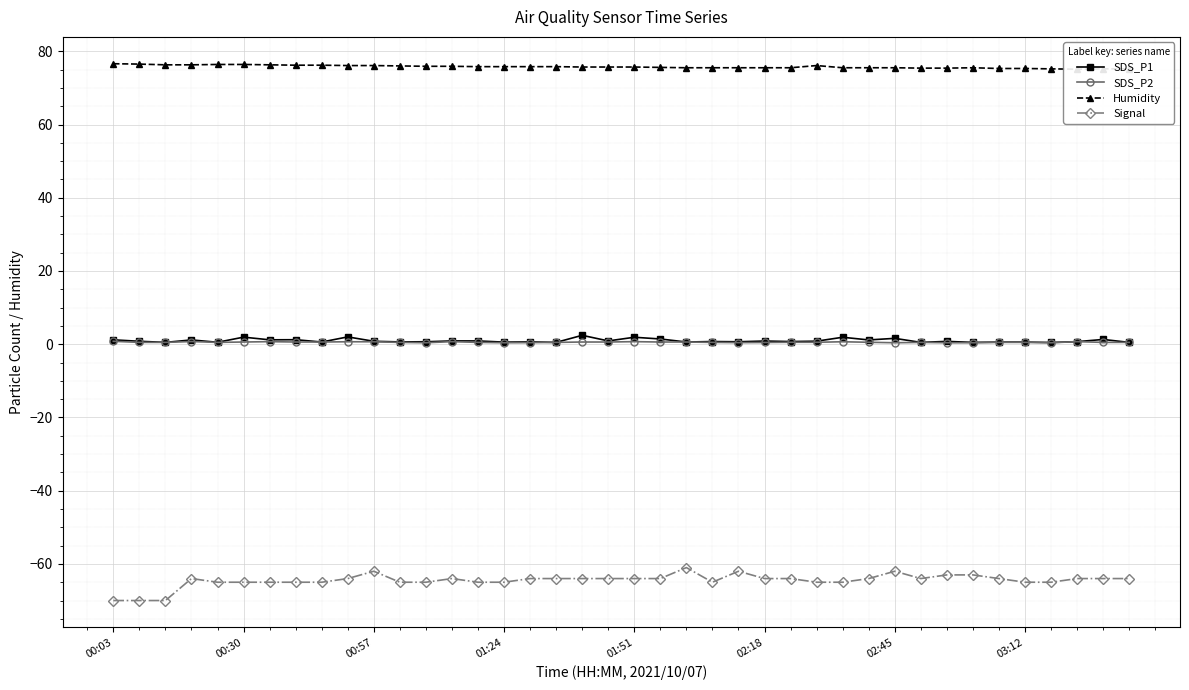

What is the difference between the maximum and second lowest values in the SDS_P2 series?

0.4